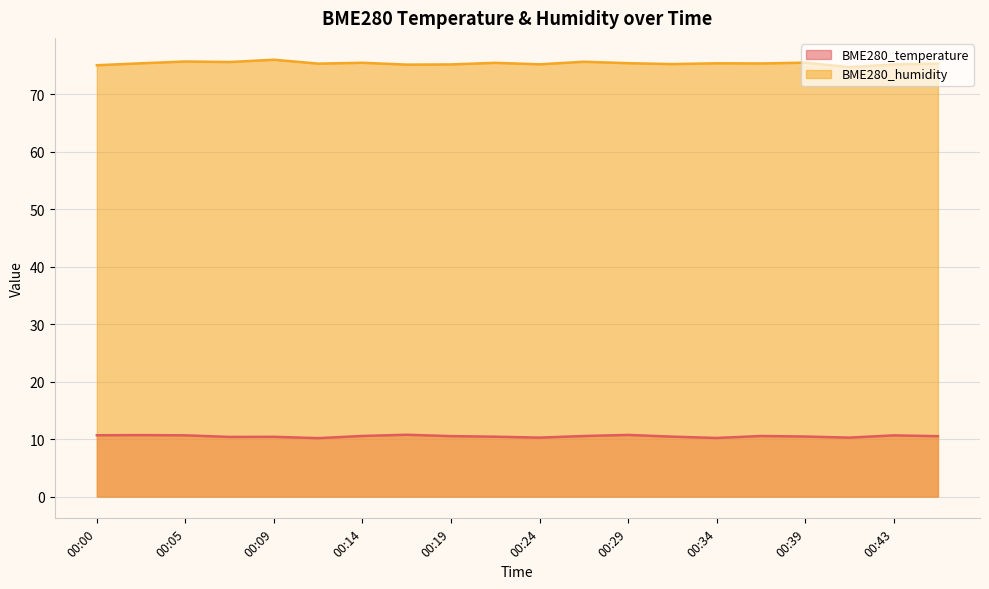

What is the average value of the BME280_humidity series?

75.4